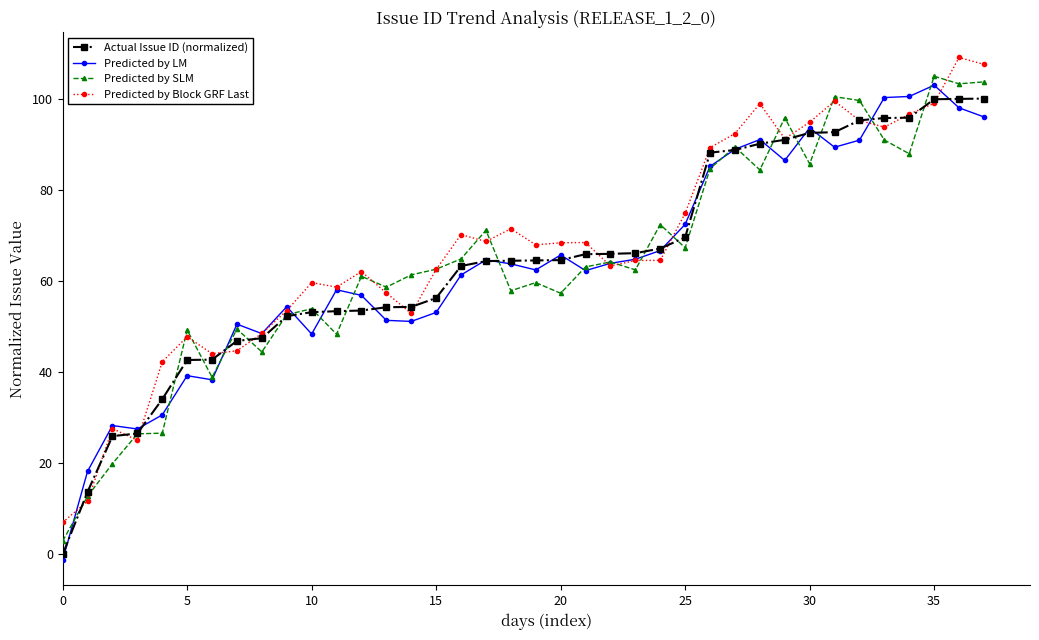

At how many categories does at least one series exceed 83?

12